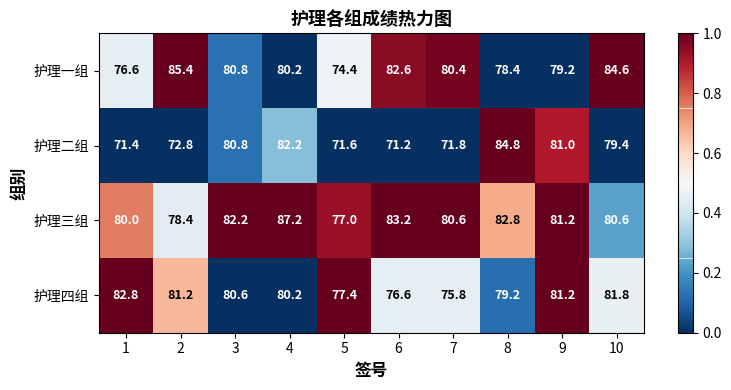

List the labels in order of 护理二组 value, largest first.

8, 4, 9, 3, 10, 2, 7, 5, 1, 6